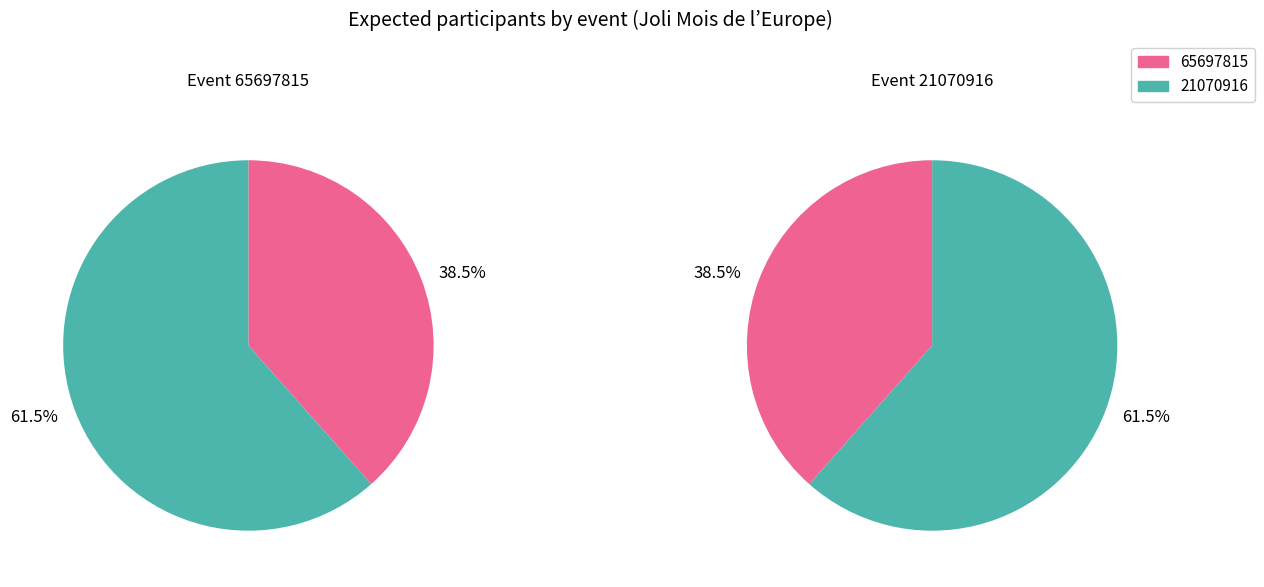

Do 21070916 and 65697815 together represent more than half of the pie?

Yes